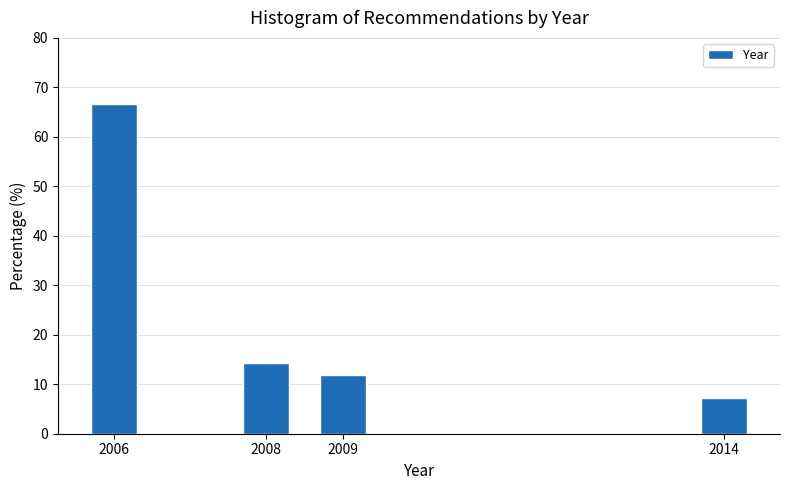

Reading left to right, list all the values displayed in this chart.

66.7	14.3	11.9	7.1